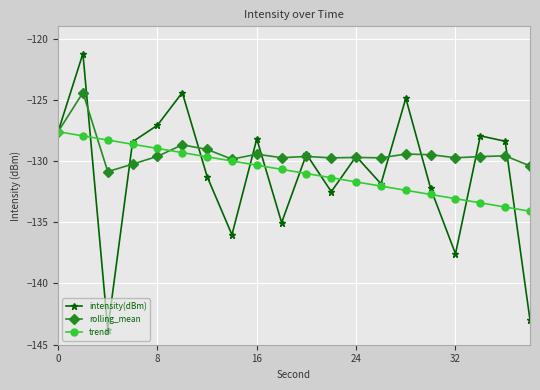

Which series has the largest total across all categories?

rolling_mean